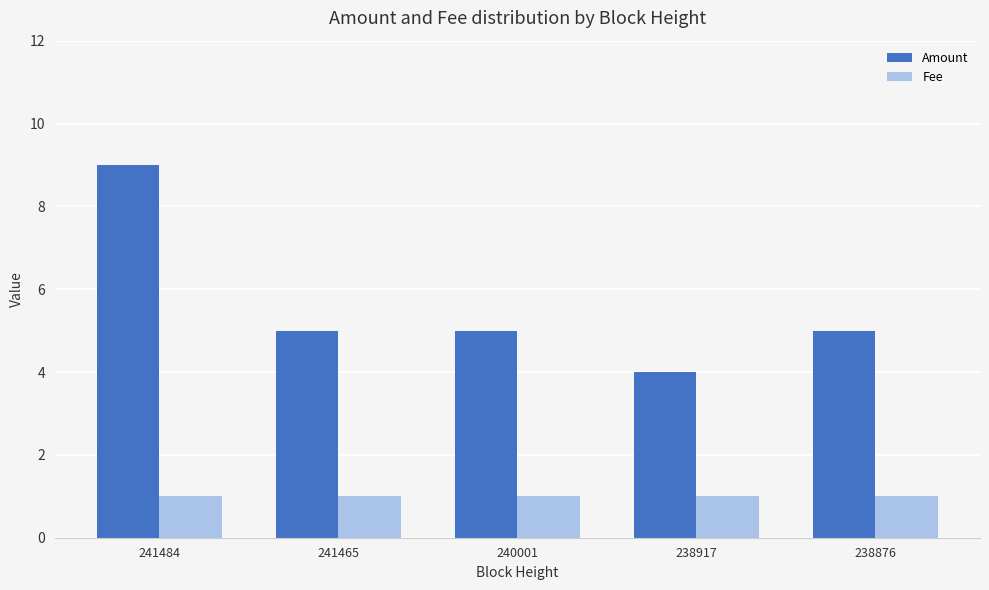

List the series in order of their overall mean, lowest first.

Fee, Amount